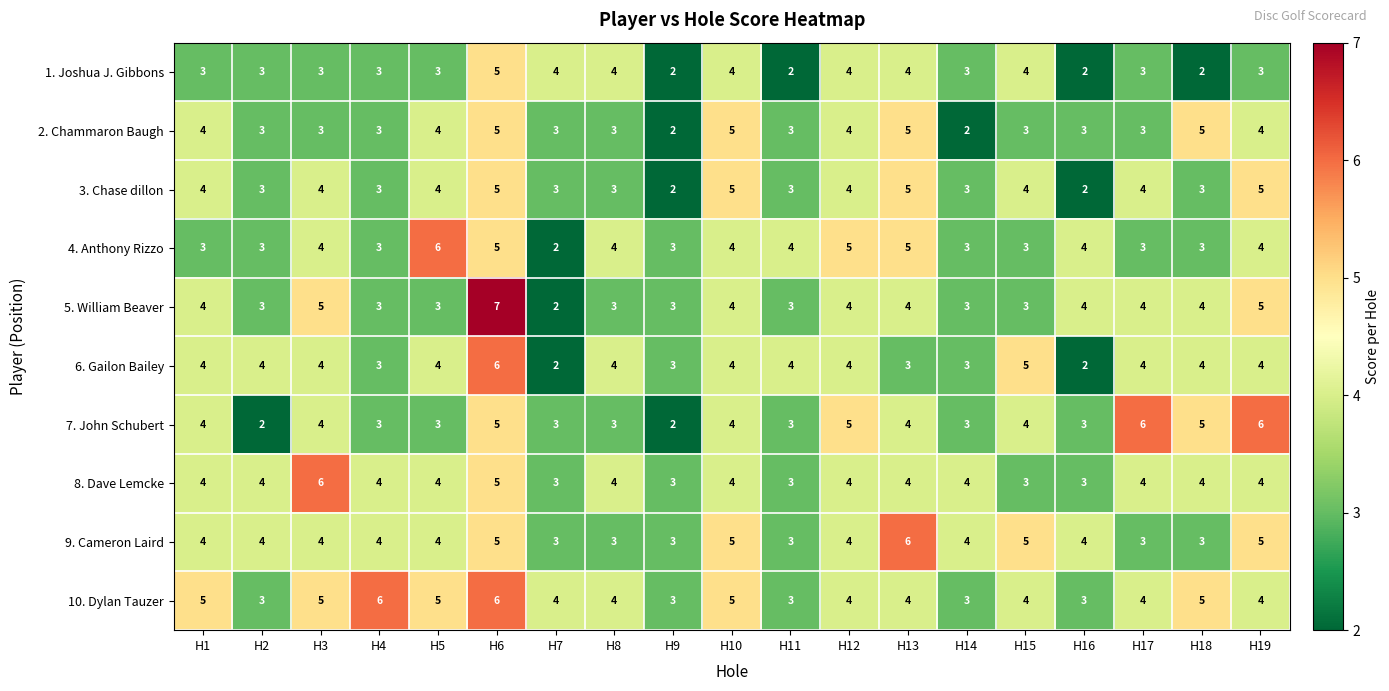

What is the difference between the maximum and minimum values in the 6. Gailon Bailey series?

4